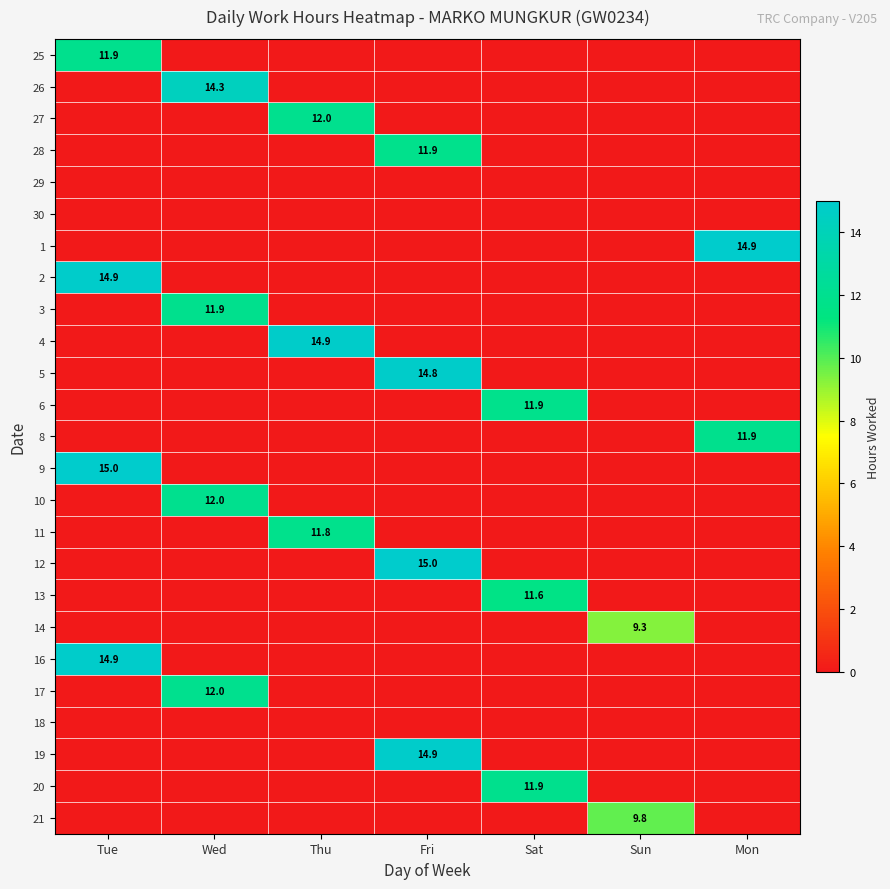

Is it true that 3 equals 18.2 at Wed?

False